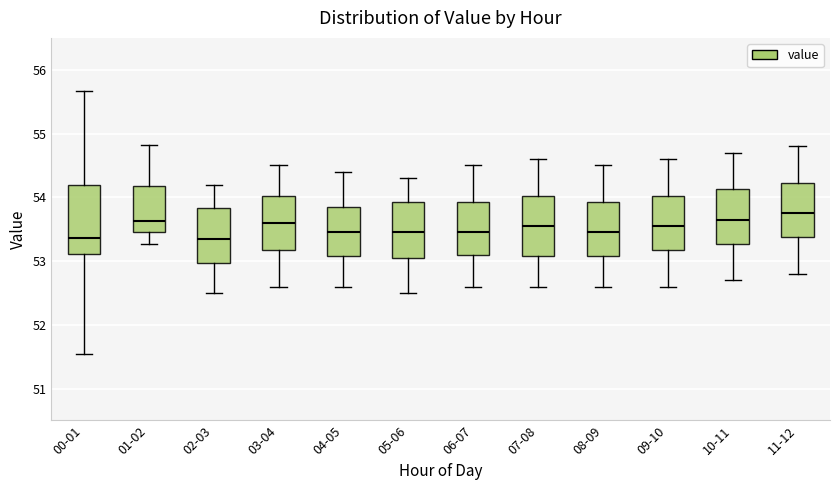

Reading left to right, read every box against the y-axis: the position of its median line, the range the box covers, and the ends of its whiskers. The values are not printed on the chart, so give them approximately, as read against the axis.

00-01: median 53.4, box 53.1 to 54.2, whiskers 51.5 to 55.7
01-02: median 53.6, box 53.5 to 54.2, whiskers 53.3 to 54.8
02-03: median 53.4, box 53.0 to 53.8, whiskers 52.5 to 54.2
03-04: median 53.6, box 53.2 to 54.0, whiskers 52.6 to 54.5
04-05: median 53.5, box 53.1 to 53.9, whiskers 52.6 to 54.4
05-06: median 53.5, box 53.1 to 53.9, whiskers 52.5 to 54.3
06-07: median 53.5, box 53.1 to 53.9, whiskers 52.6 to 54.5
07-08: median 53.6, box 53.1 to 54.0, whiskers 52.6 to 54.6
08-09: median 53.5, box 53.1 to 53.9, whiskers 52.6 to 54.5
09-10: median 53.6, box 53.2 to 54.0, whiskers 52.6 to 54.6
10-11: median 53.7, box 53.3 to 54.1, whiskers 52.7 to 54.7
11-12: median 53.8, box 53.4 to 54.2, whiskers 52.8 to 54.8